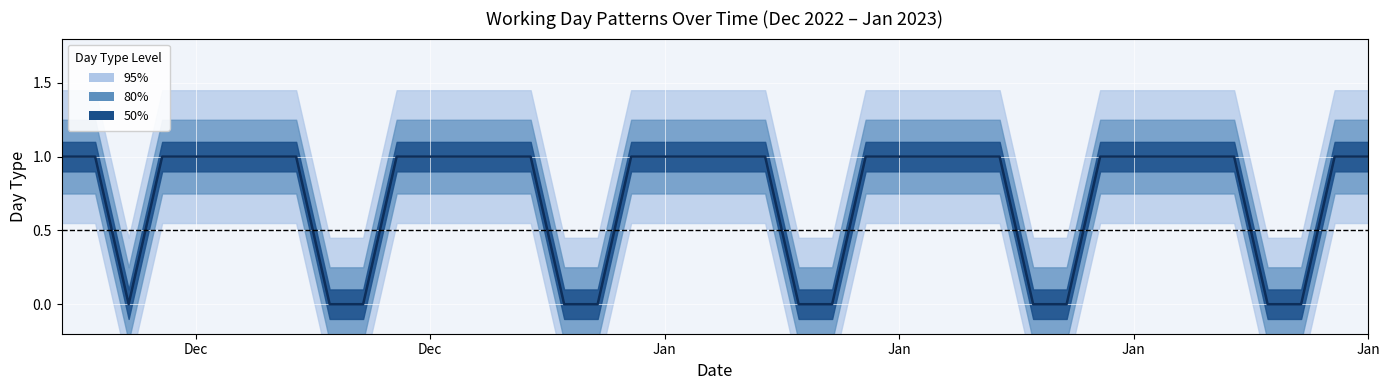

True or false: day and weekend_day intersect in this chart.

False